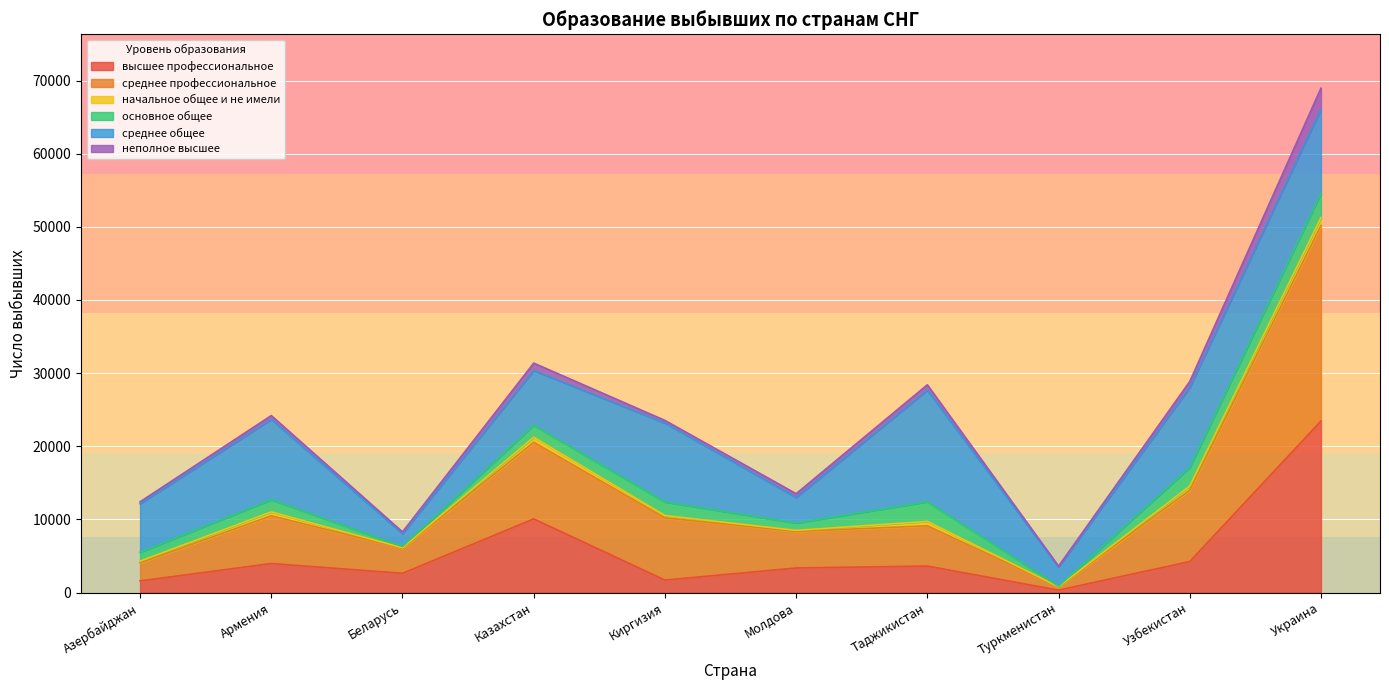

At which category is the sum across all series the highest?

Украина